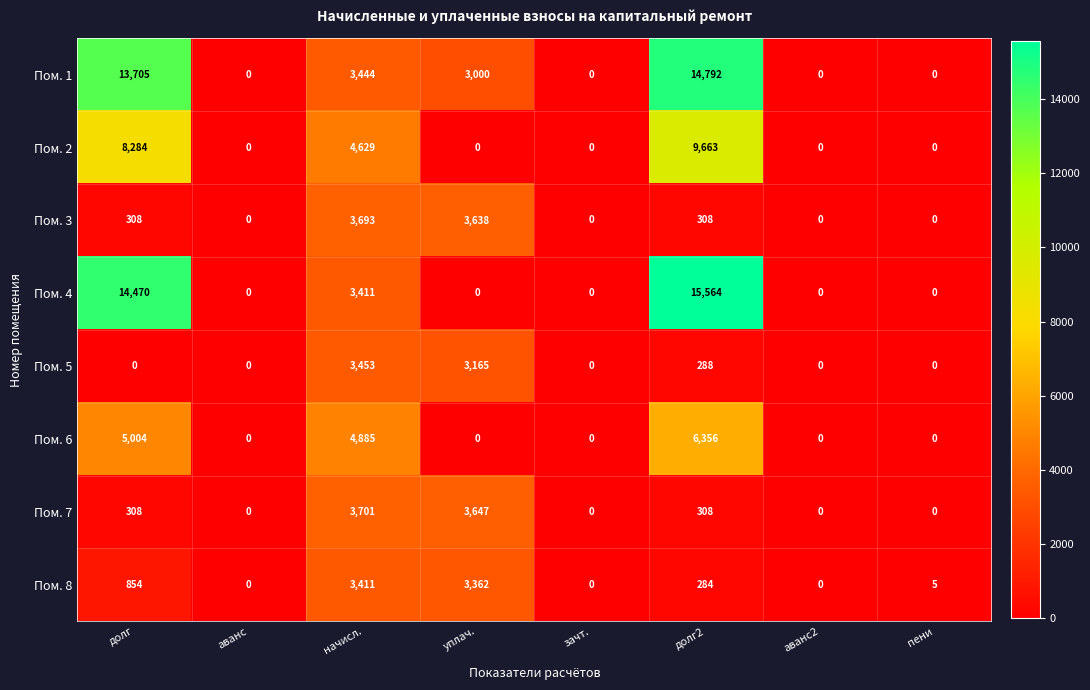

What is the greatest value displayed?

15564